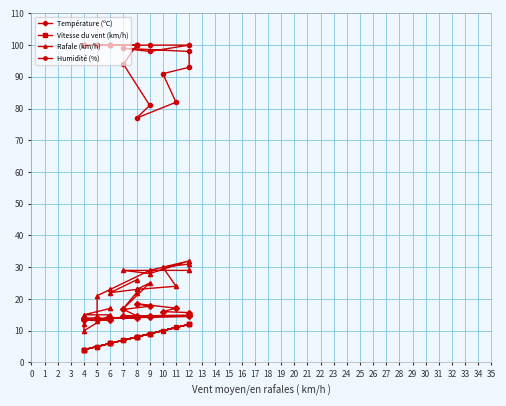

The value of Vitesse du vent (km/h) at 5 is 7.5. True or false?

False